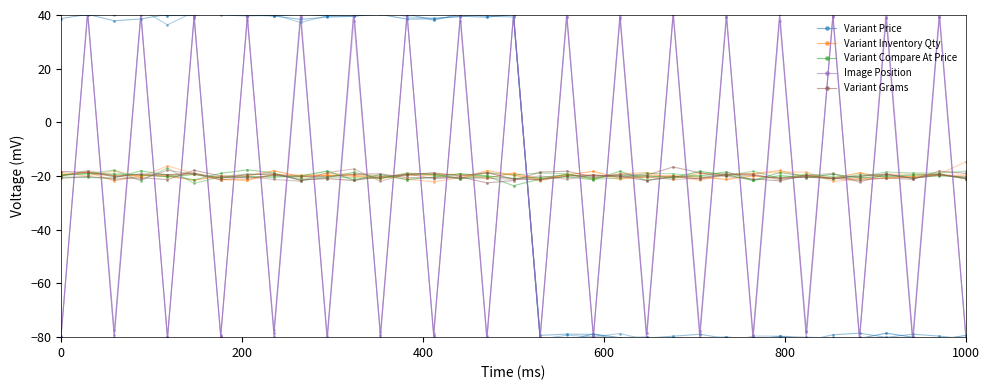

What is the value of the Variant Price point at the 27th from the left?

-80.9